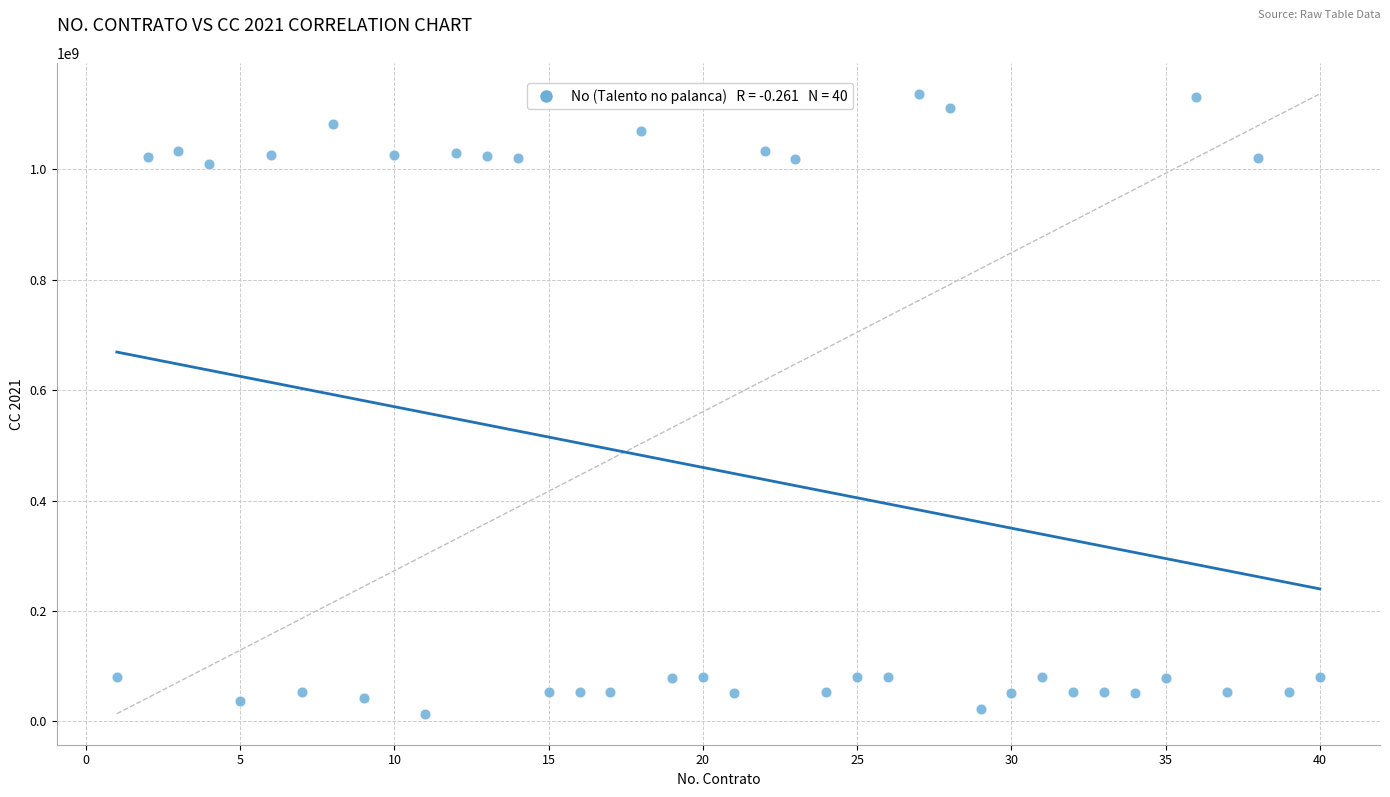

What is the range of Y values (max minus min)?

1123018252